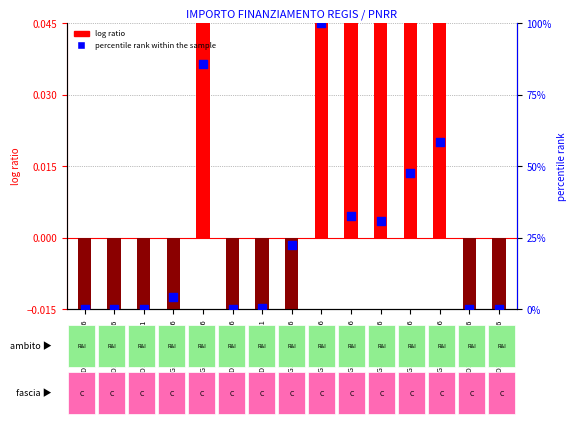

Which series has the largest total across all categories?

percentile rank within the sample